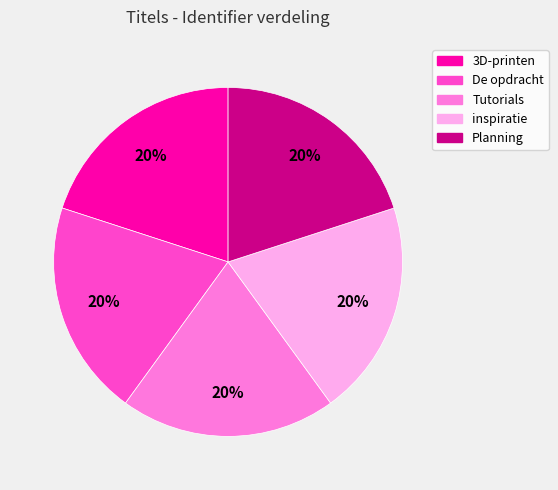

Is De opdracht the majority of the pie?

No